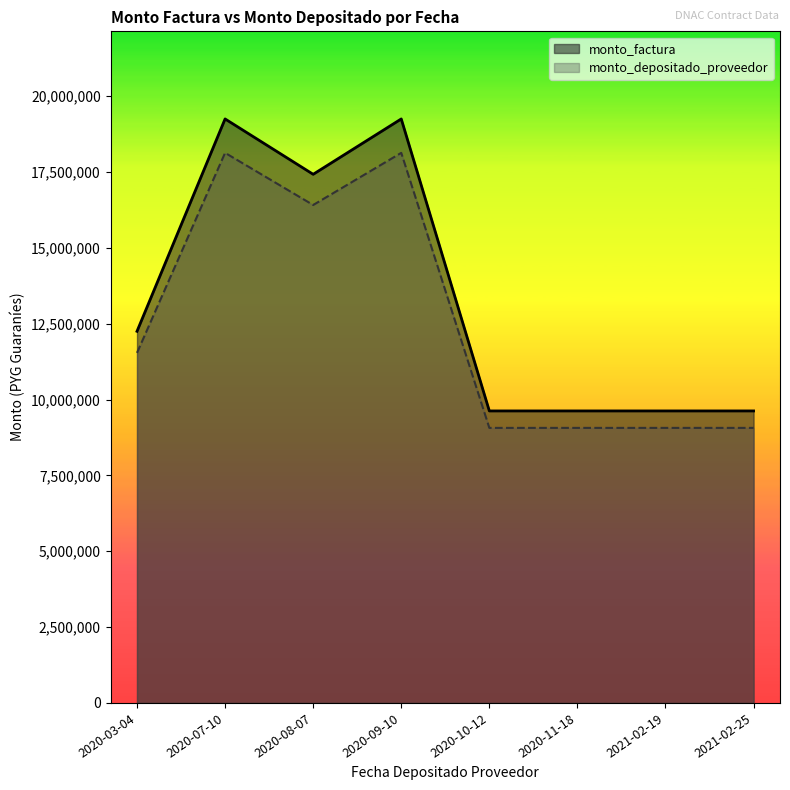

Reading left to right, transcribe all the data shown in this chart.

monto_factura: 2020-03-04=12250000	2020-07-10=19250000	2020-08-07=17425000	2020-09-10=19250000	2020-10-12=9625000	2020-11-18=9625000	2021-02-19=9625000	2021-02-25=9625000
monto_depositado_proveedor: 2020-03-04=11538610	2020-07-10=18132100	2020-08-07=16413083	2020-09-10=18132100	2020-10-12=9066050	2020-11-18=9066050	2021-02-19=9066050	2021-02-25=9066050